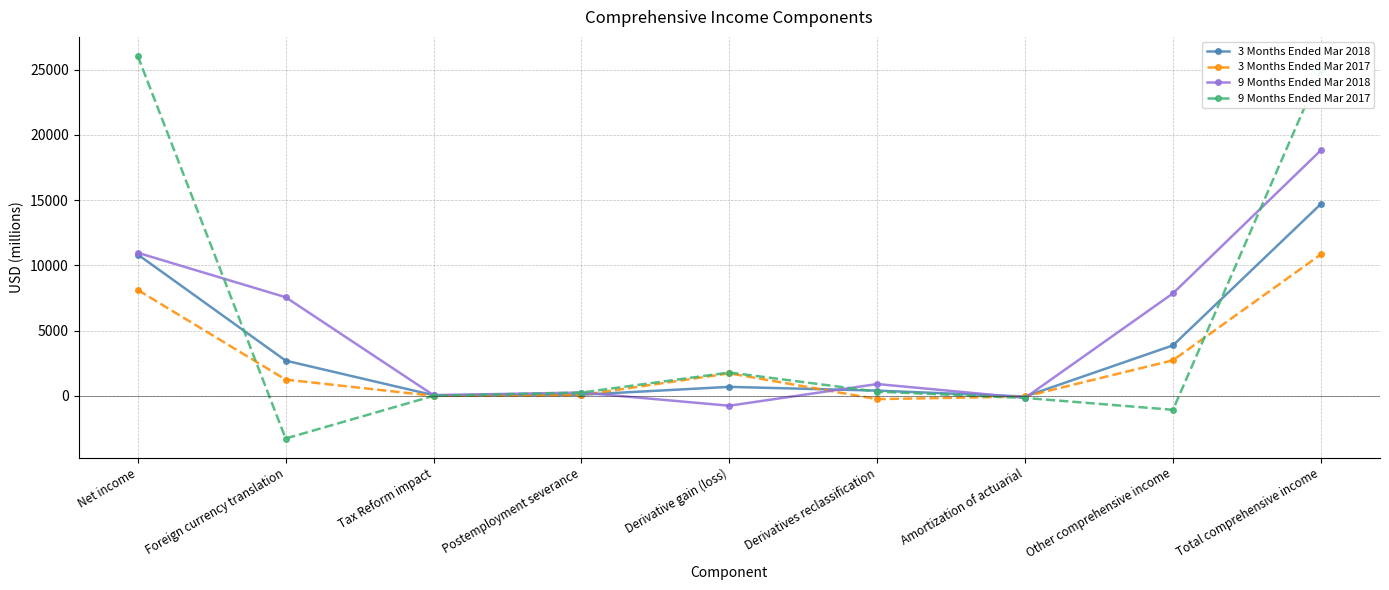

What is the spread (max minus min) of values at Derivative gain (loss)?

2546